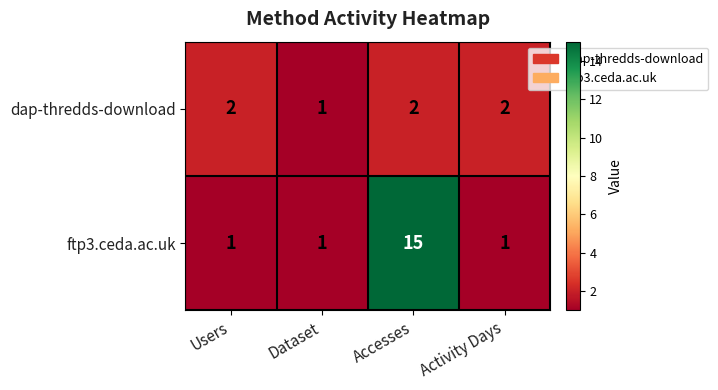

True or false: dap-thredds-download has a value of 2 at Activity Days.

True